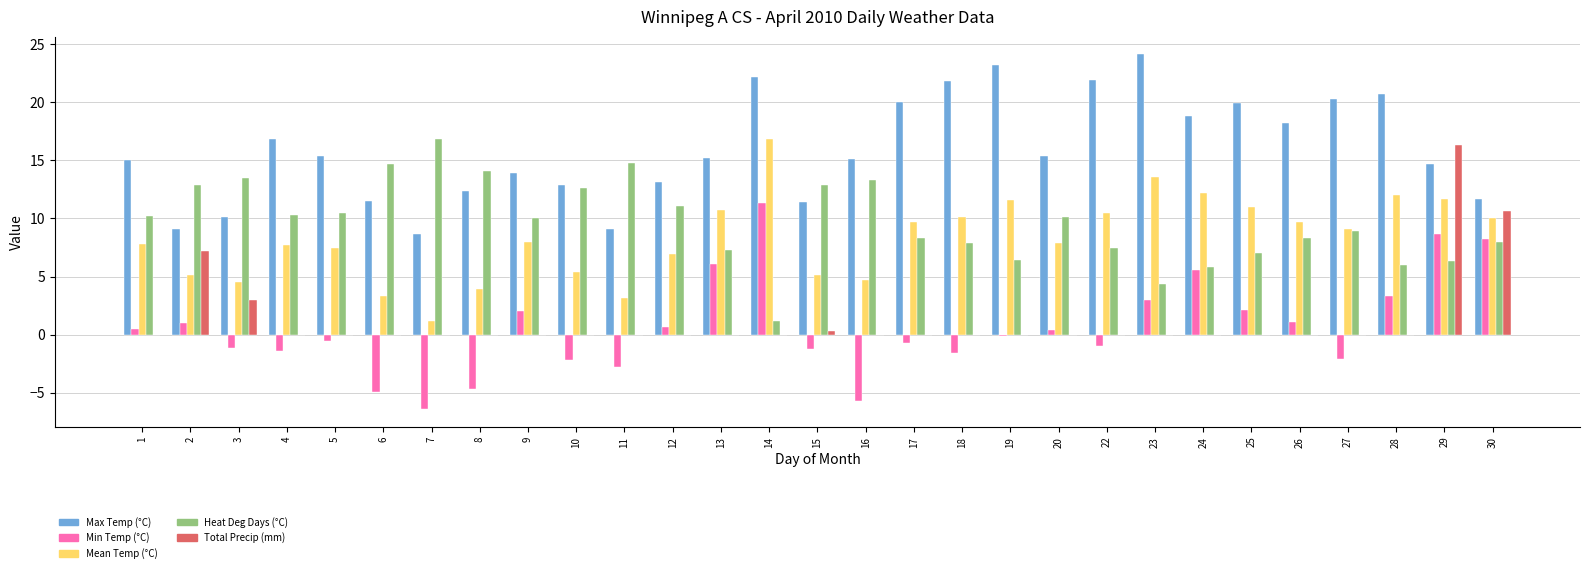

Which series has the largest total across all categories?

Max Temp (°C)